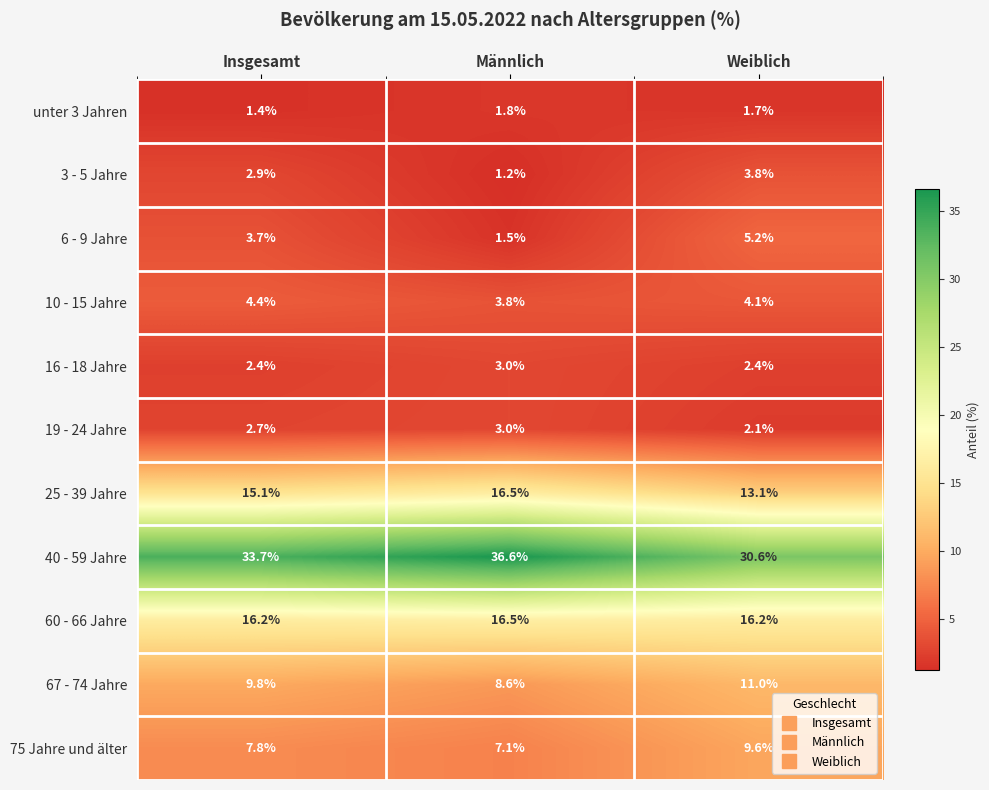

At which label is 40 - 59 Jahre closest to 33?

Insgesamt